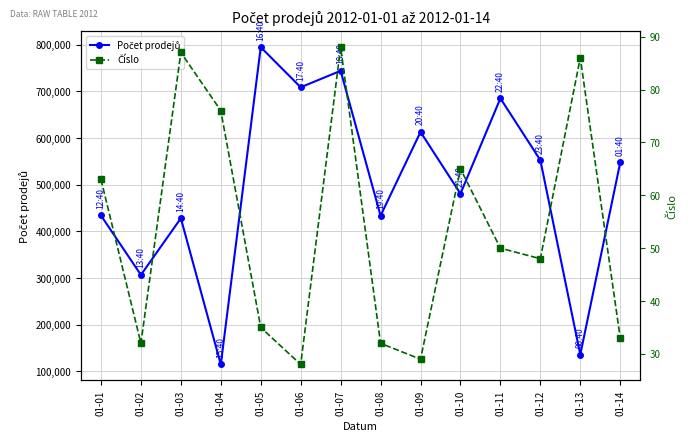

What is the total value across all series at 01-12?

552631